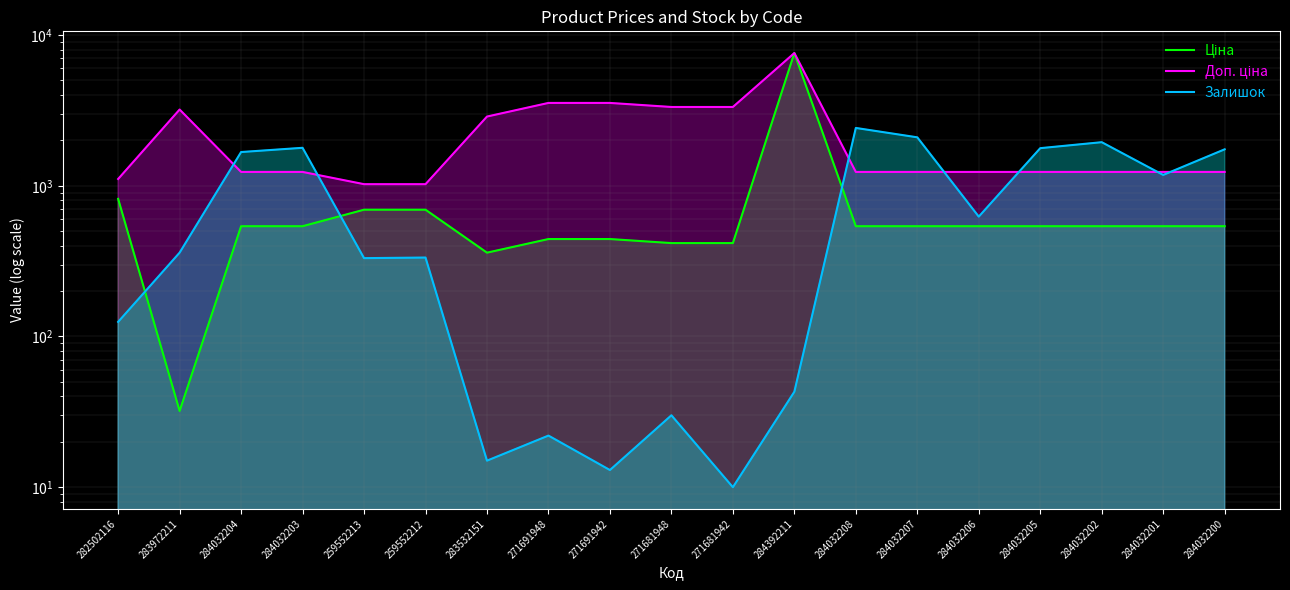

Which series has the largest total across all categories?

Доп. ціна